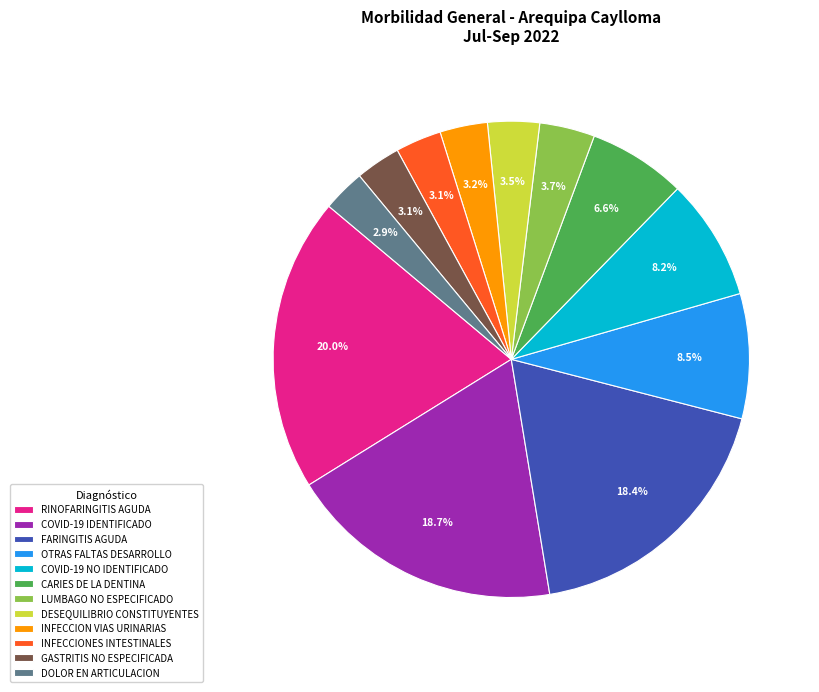

Which has a higher value, RINOFARINGITIS AGUDA or DOLOR EN ARTICULACION?

RINOFARINGITIS AGUDA